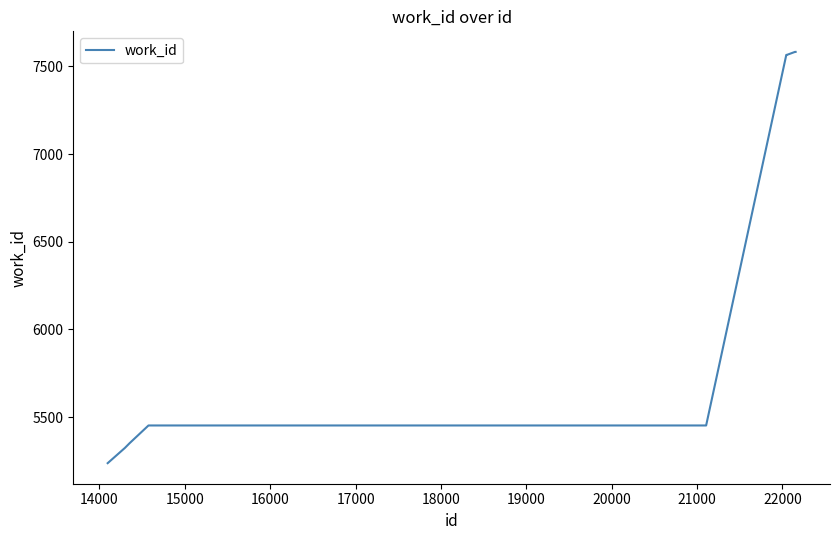

Reading right to left, what are all the values shown in this chart?

7583	7583	7583	7566	7566	5452	5452	5351	5324	5237